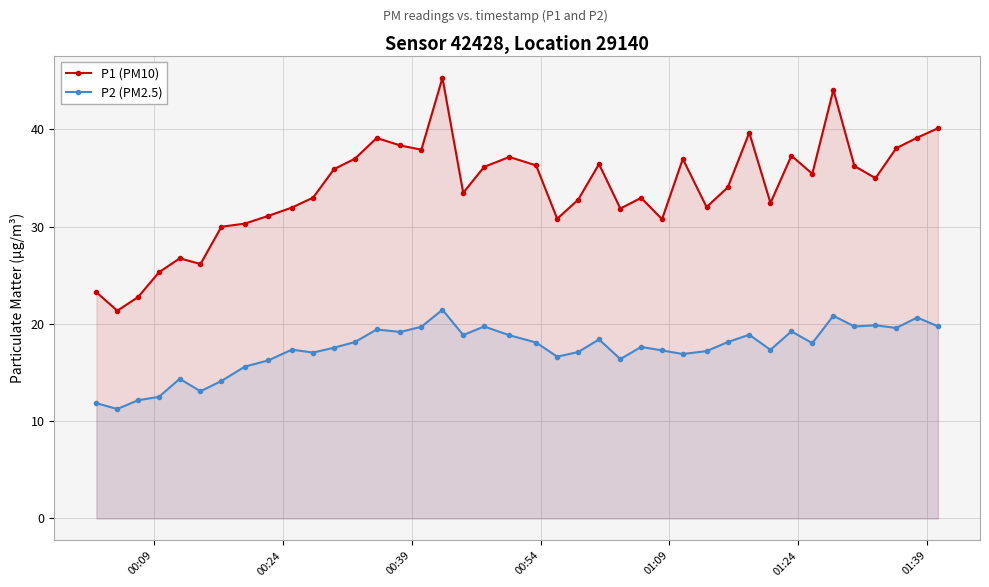

What is the maximum value for P1 (PM10)?

45.3